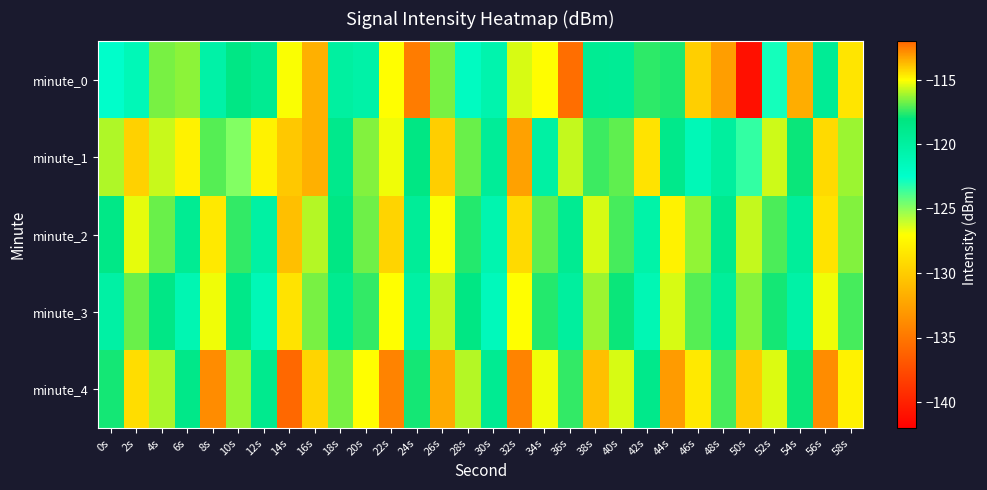

List the series in order of their peak value, lowest first.

minute_3, minute_2, minute_1, minute_0, minute_4